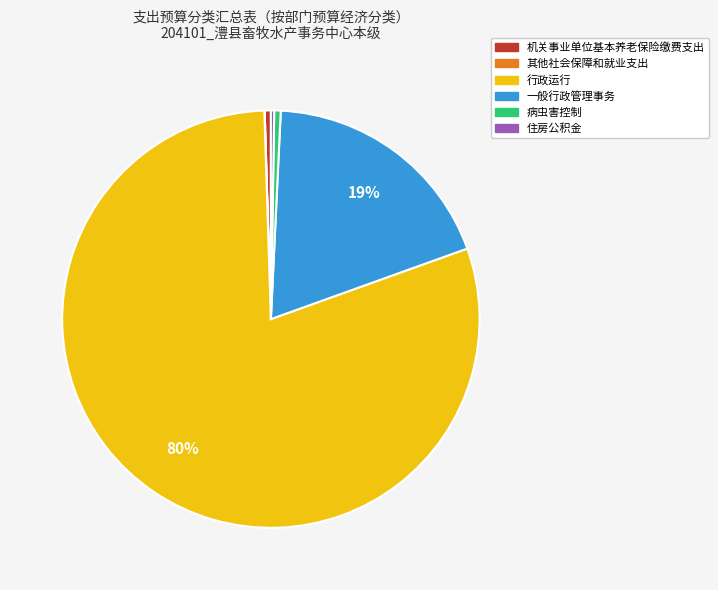

Combined, do 病虫害控制 and 行政运行 account for over 50%?

Yes